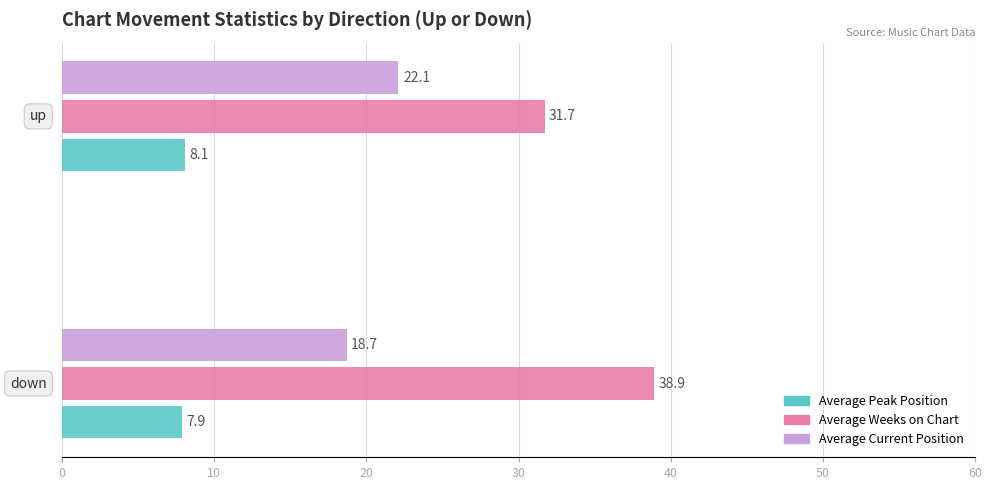

List the series in order of their overall mean, highest first.

Average Weeks on Chart, Average Current Position, Average Peak Position